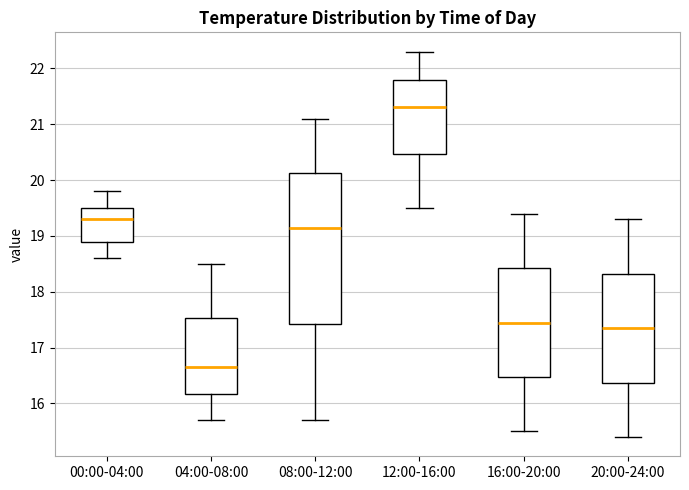

Where does the upper whisker of the box for 00:00-04:00 end on the y-axis? The values are not printed on the chart, so give them approximately, as read against the axis.

19.8